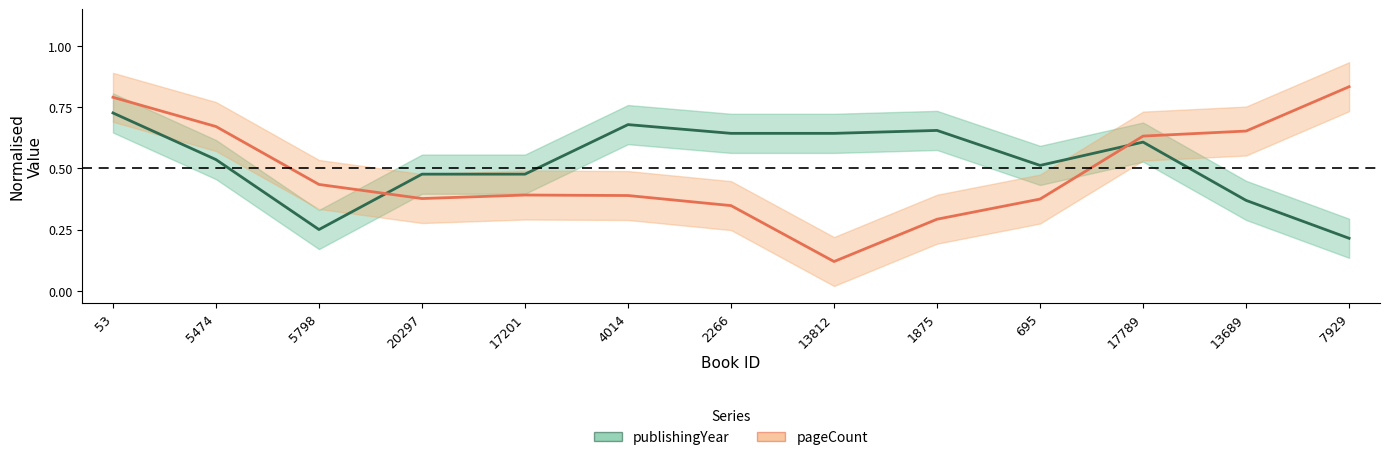

What is the spread (max minus min) of values at 7929?

0.6